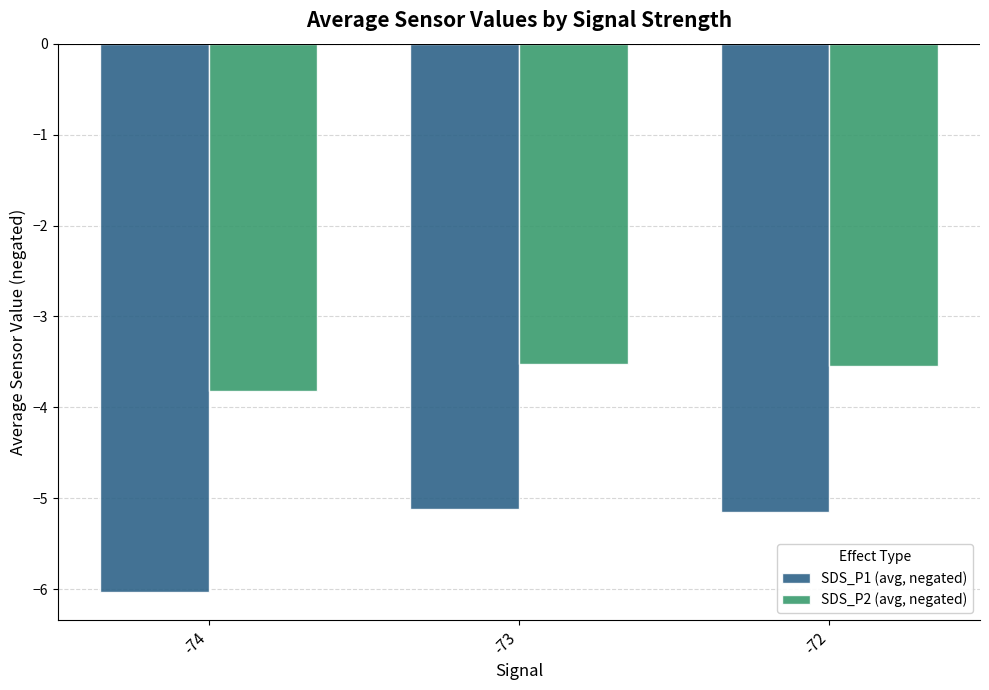

Which category has the lowest value across all series?

-74